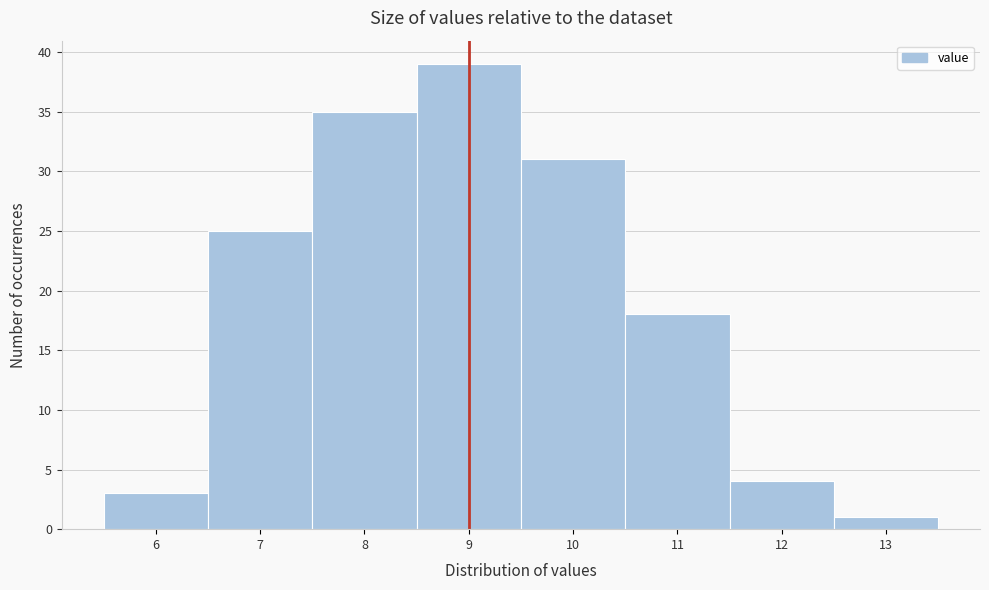

Reading left to right, transcribe this chart: for each bar, give the range it covers on the x-axis and its height. The values are not printed on the chart, so give them approximately, as read against the axis.

5.5 to 6.5: 3
6.5 to 7.5: 25
7.5 to 8.5: 35
8.5 to 9.5: 39
9.5 to 10.5: 31
10.5 to 11.5: 18
11.5 to 12.5: 4
12.5 to 13.5: 1